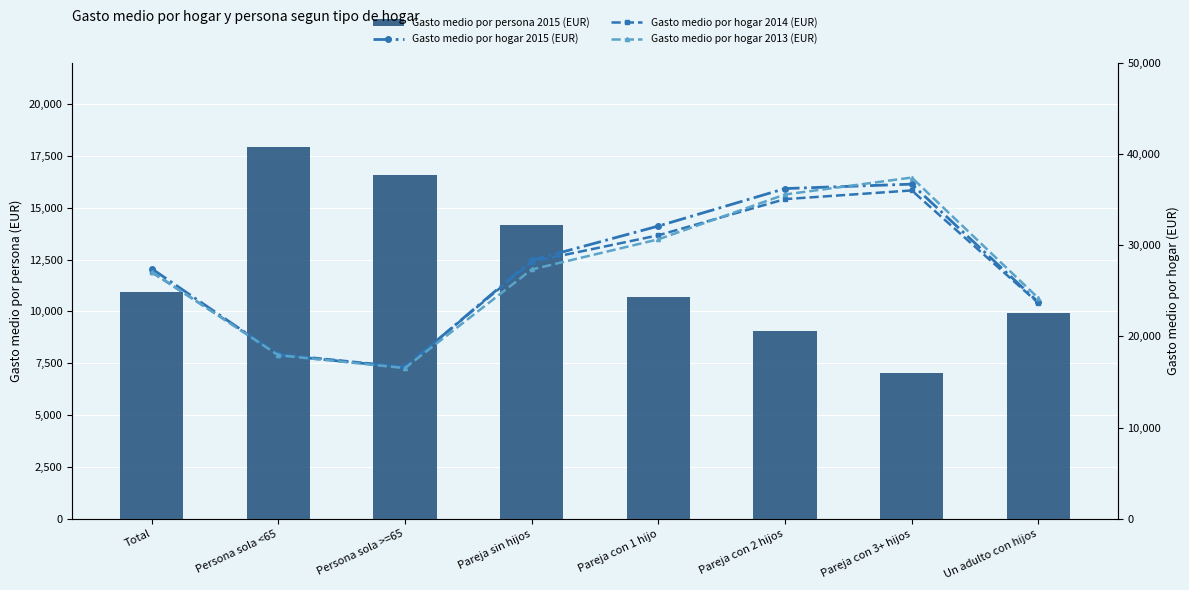

Is the value of Gasto medio por hogar 2014 (EUR) at Total greater than the value of Gasto medio por persona 2015 (EUR) at Total?

Yes